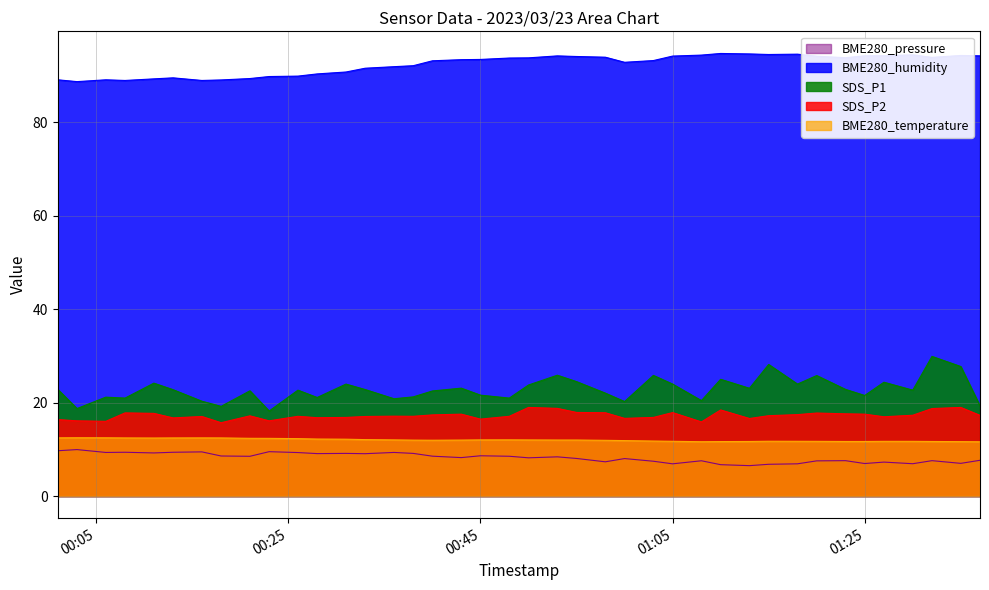

At 2023/03/23 01:20, list the series in order from largest to smallest.

BME280_humidity, SDS_P1, SDS_P2, BME280_temperature, BME280_pressure